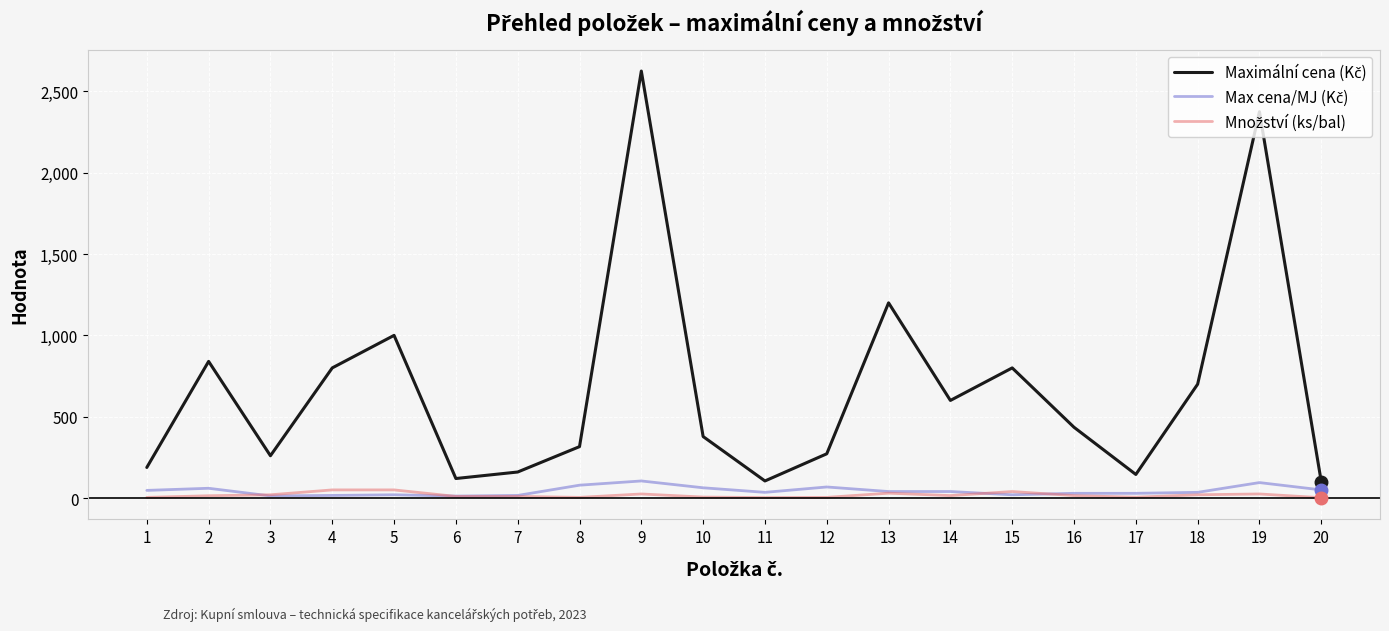

At which category is the sum across all series the highest?

9